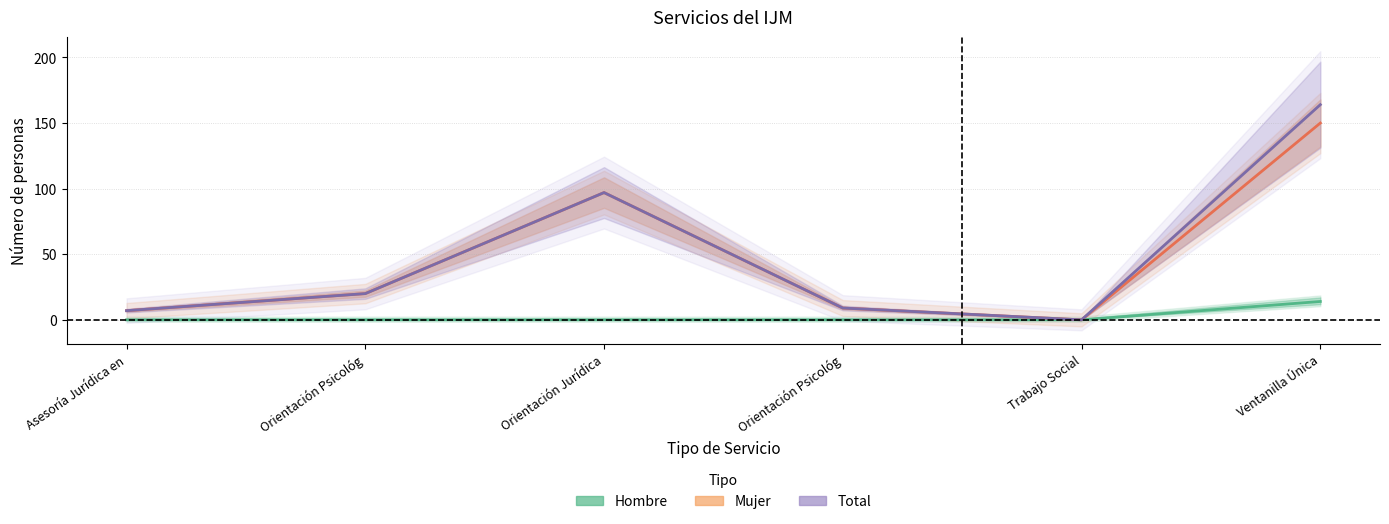

True or false: Mujer and Total cross at least once.

False